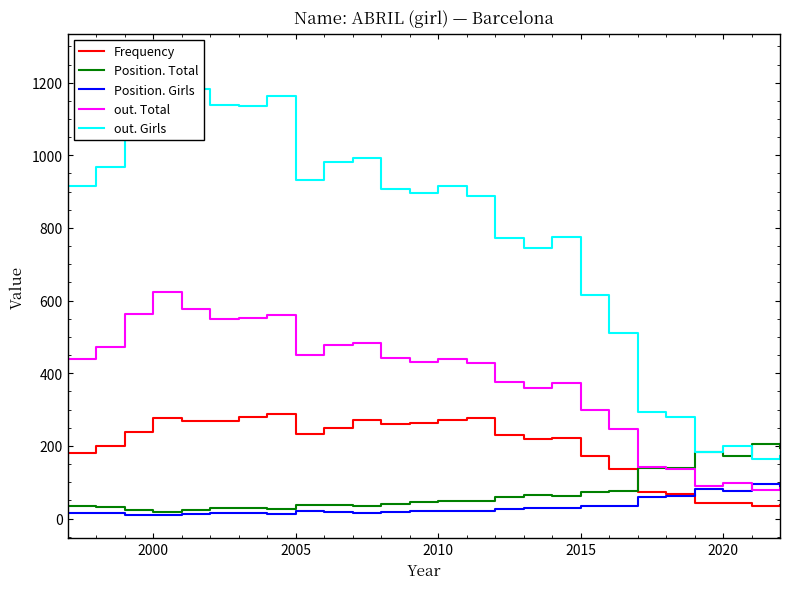

What is the maximum value for Frequency?

287